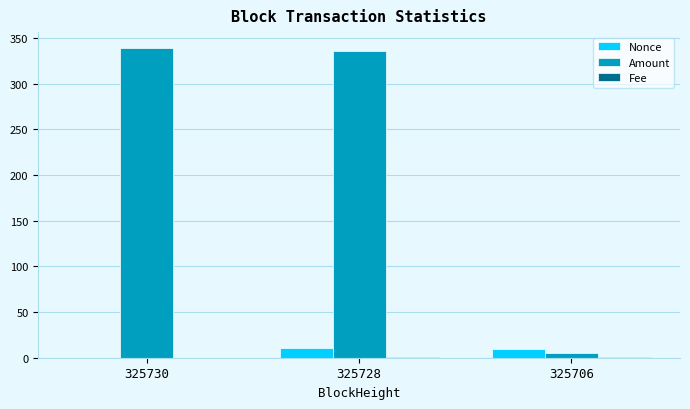

The Amount series shows 339.7 at 325730. True or false?

True